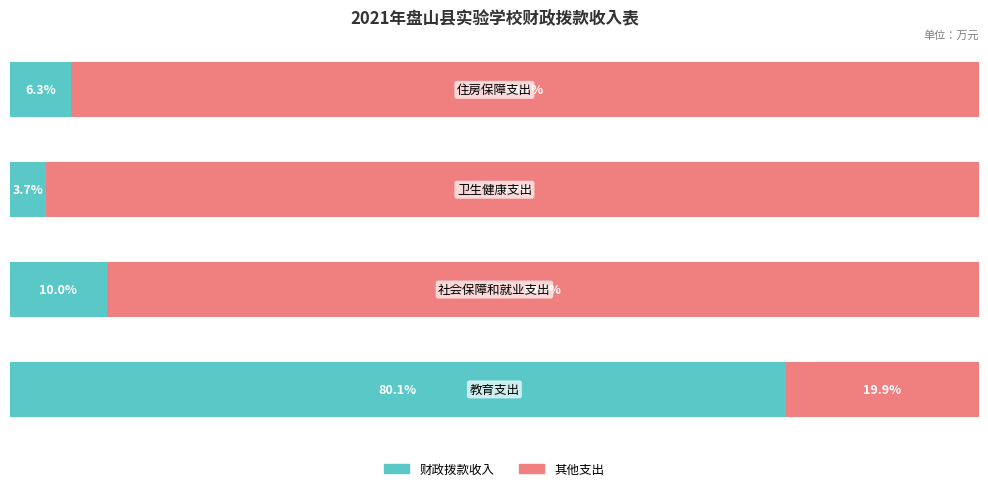

Rank the series by their maximum value, from highest to lowest.

其他支出, 财政拨款收入